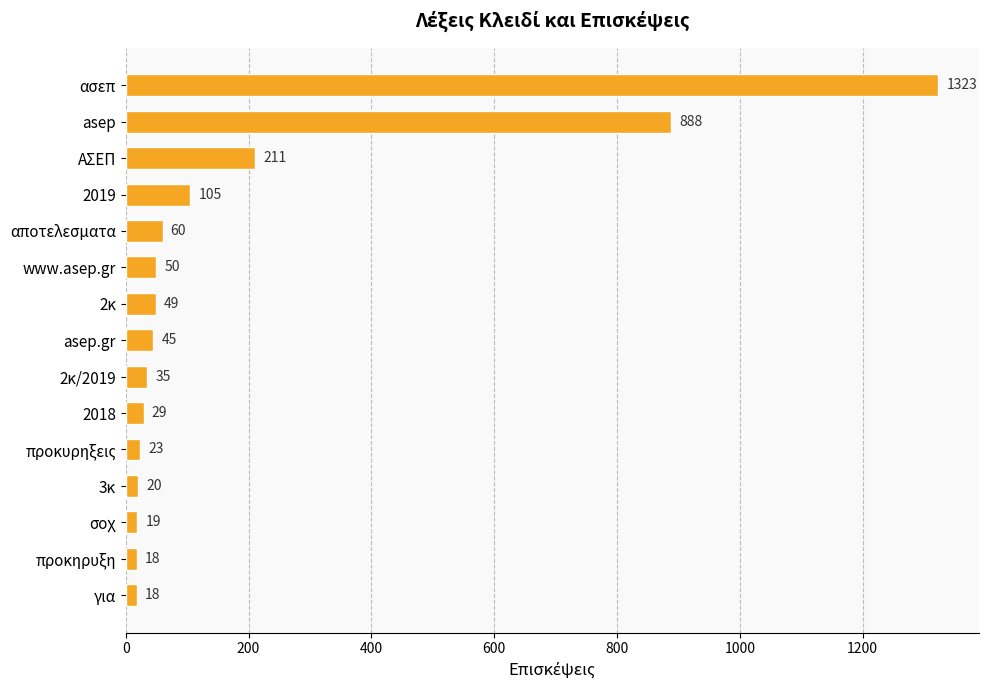

At which label is the value closest to 670?

asep